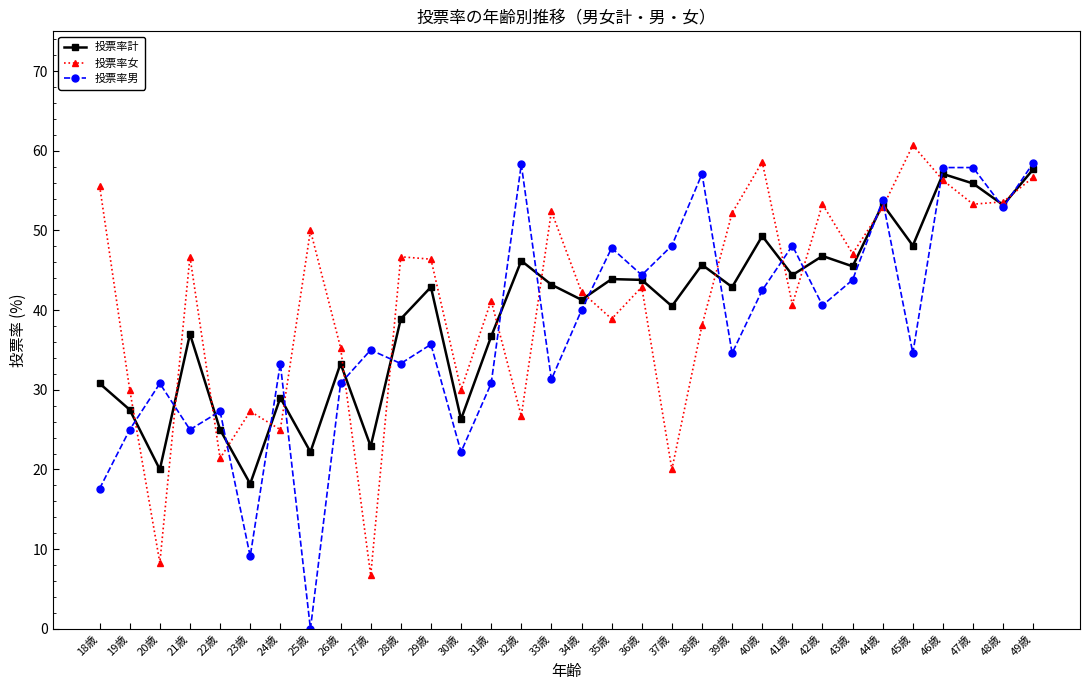

Is the value of 投票率女 at 20歳 greater than the value of 投票率男 at 20歳?

No